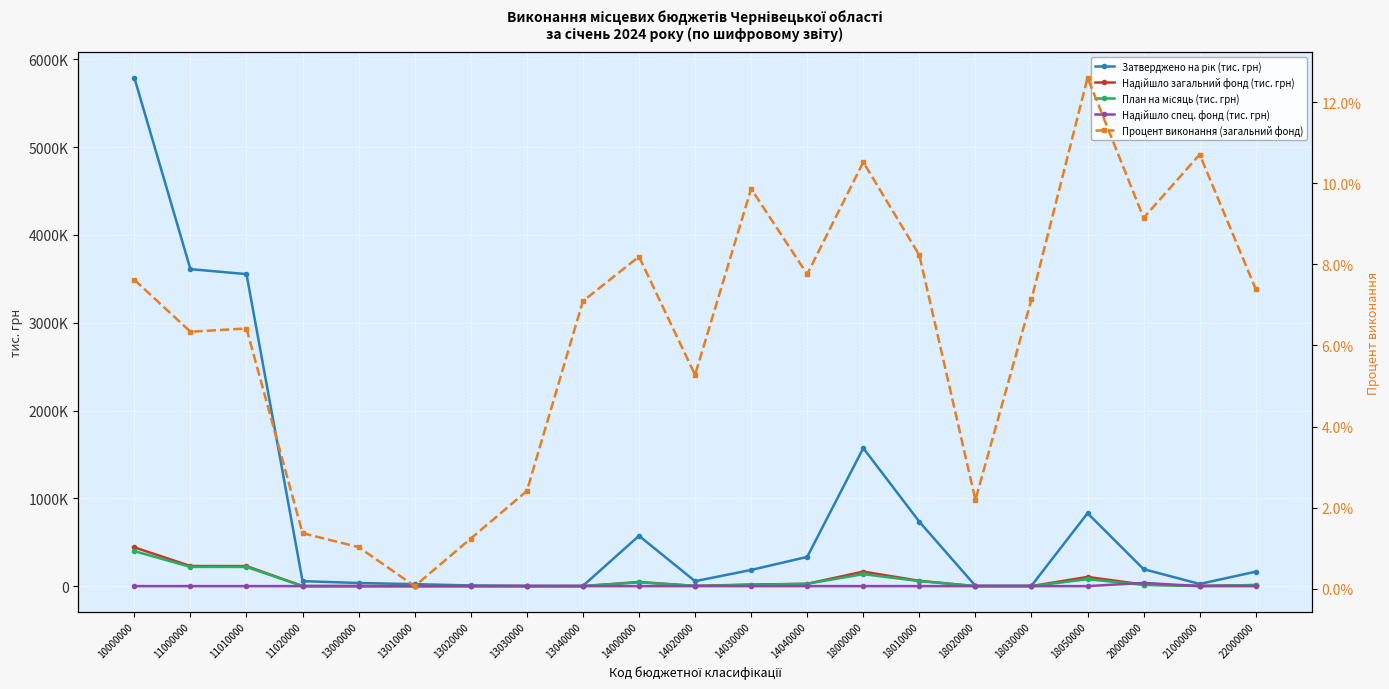

Is it true that Затверджено на рік (тис. грн) equals 22440.6 at 13010000?

True